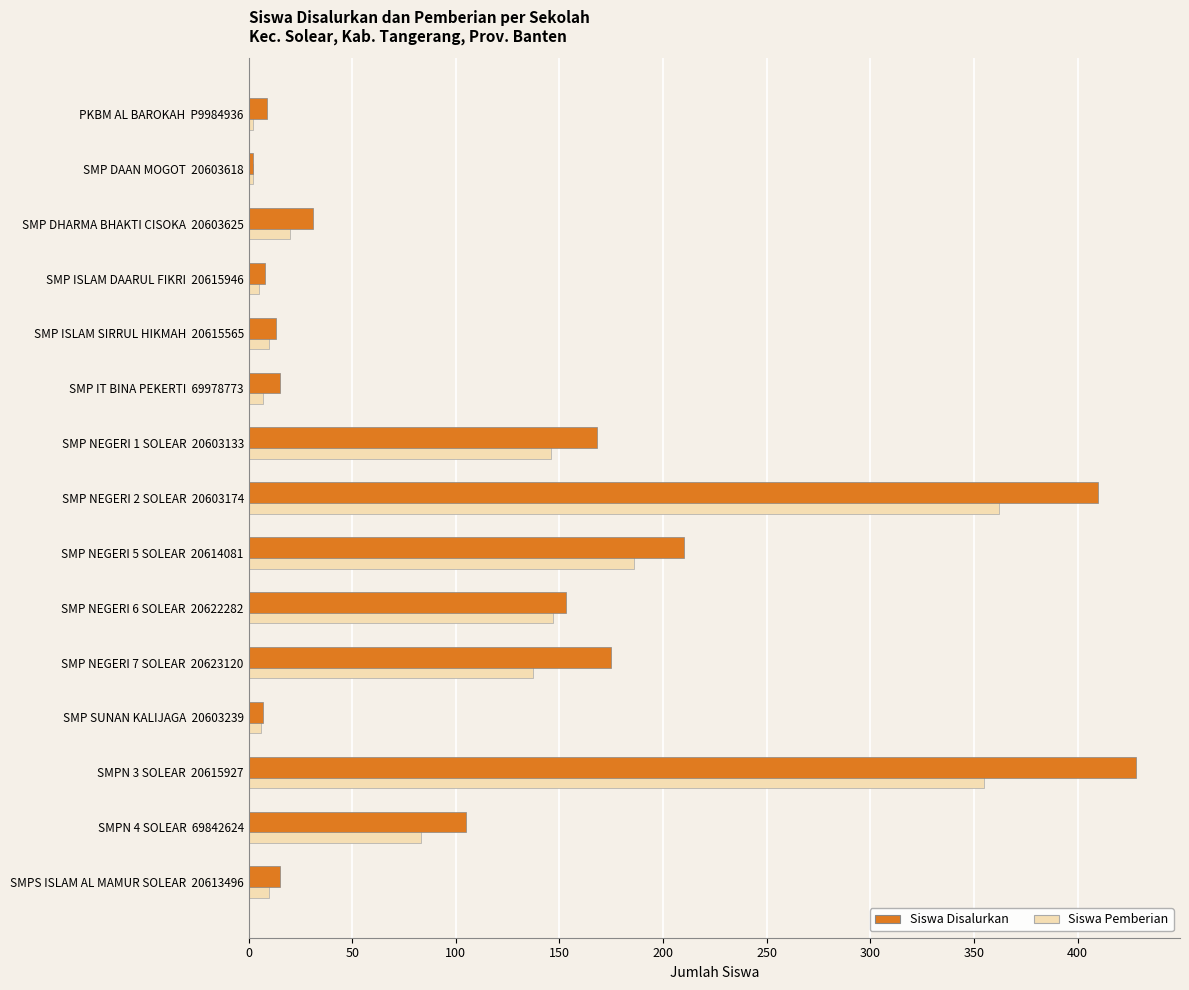

What is the average value of the Siswa Pemberian series?

99